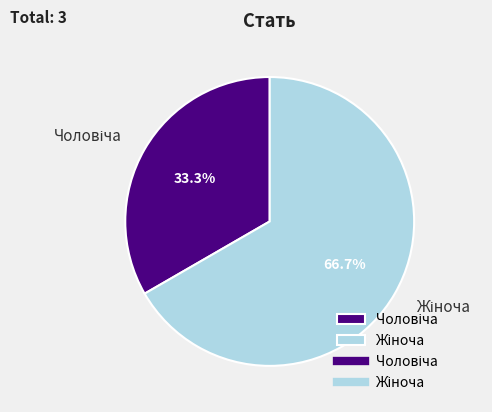

Is there a majority slice in this chart?

Yes